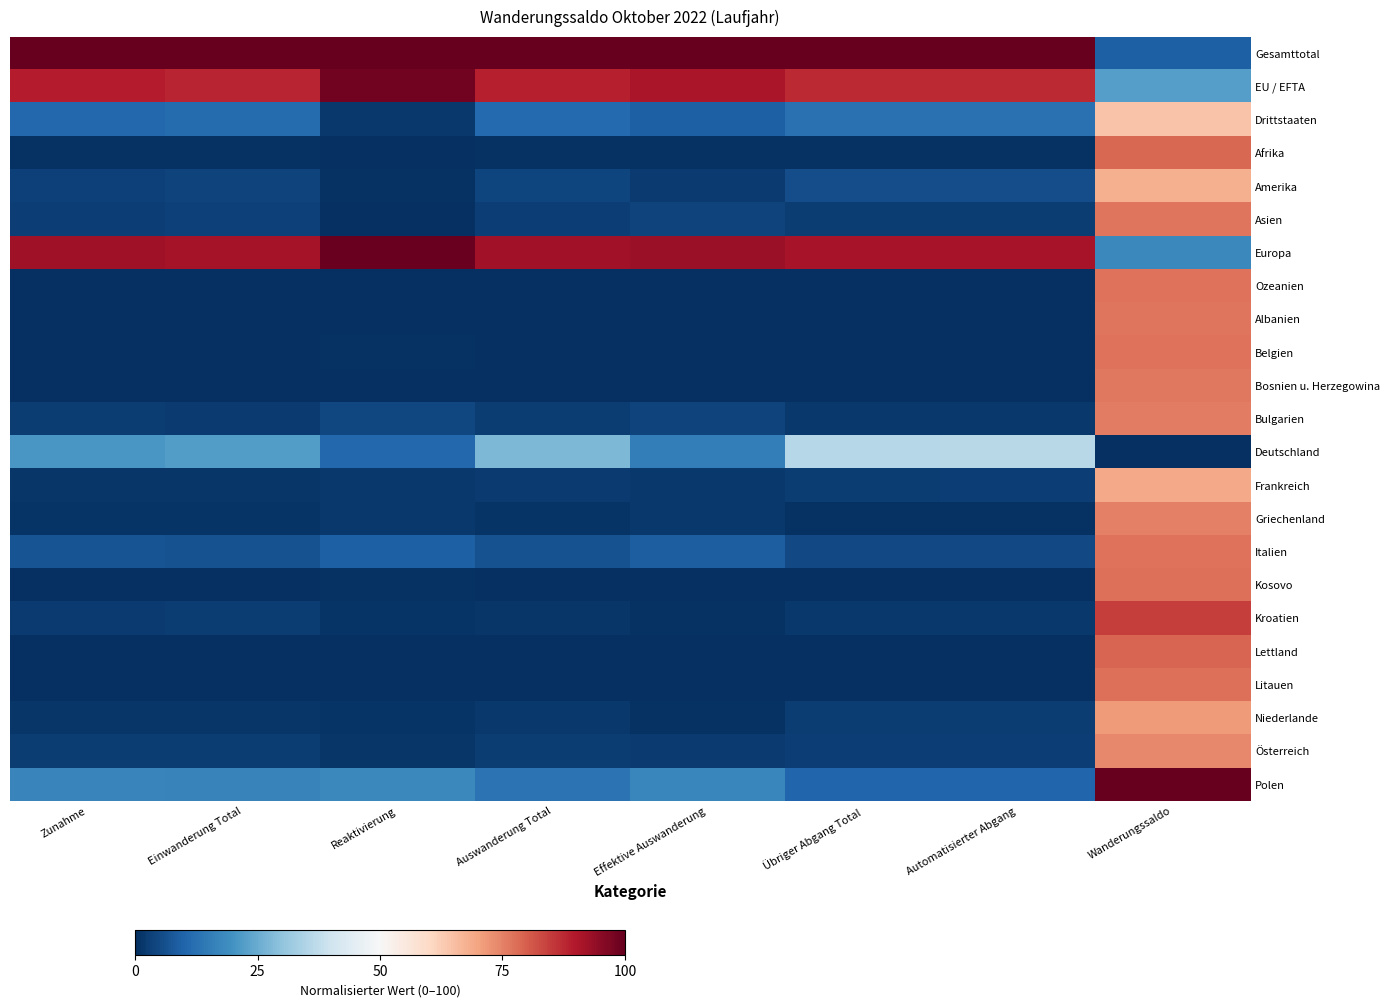

Between Zunahme and Reaktivierung, which series saw the biggest shift?

Deutschland